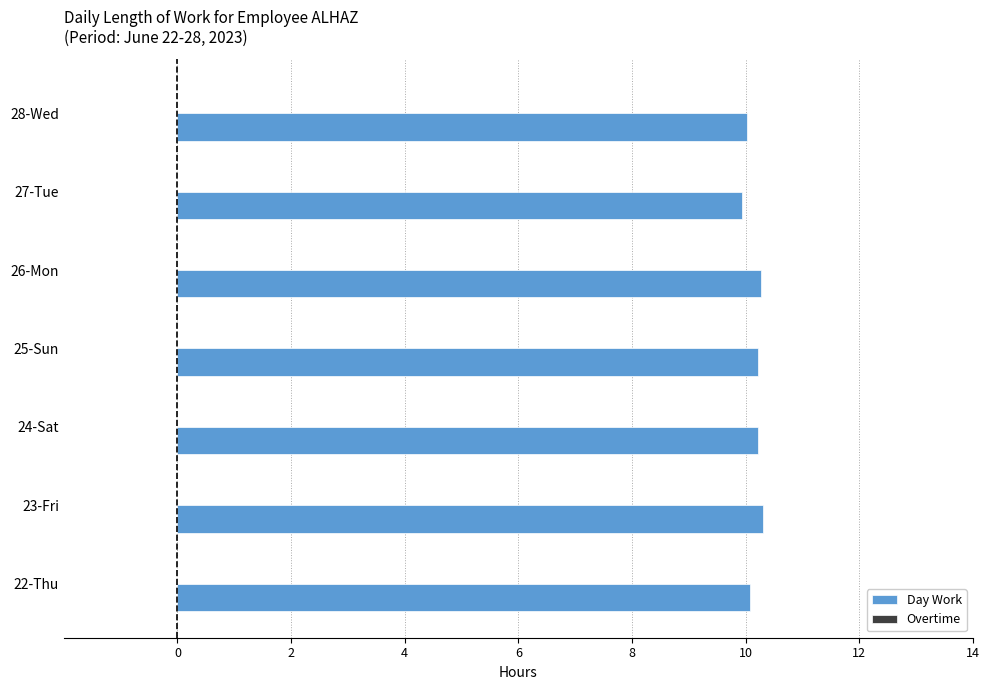

What is the ratio of the value at 24-Sat to the value at 28-Wed?

1.0